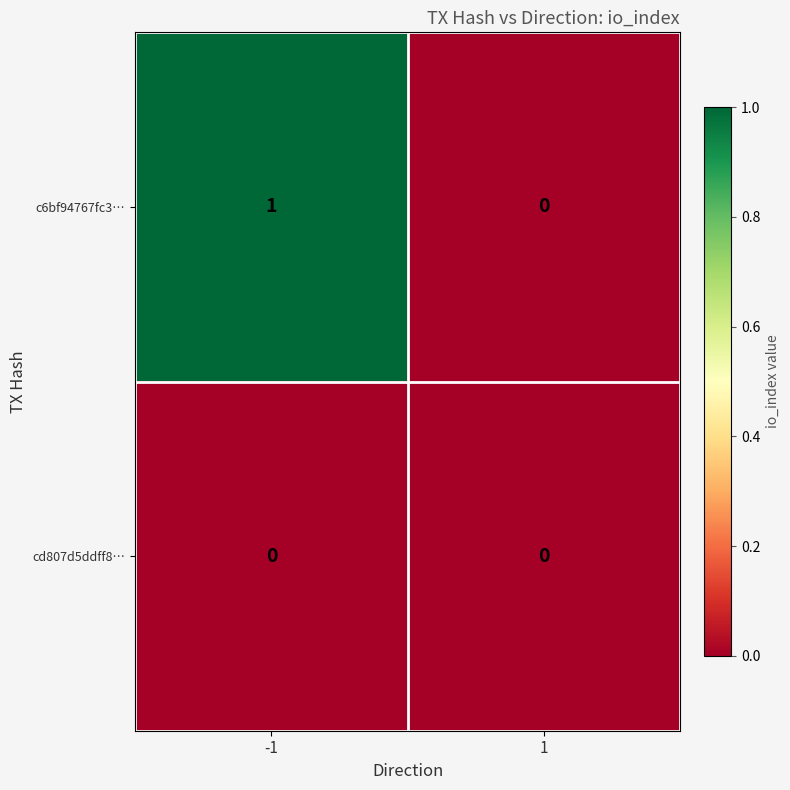

Which series has the largest range (max minus min)?

c6bf94767fc3…